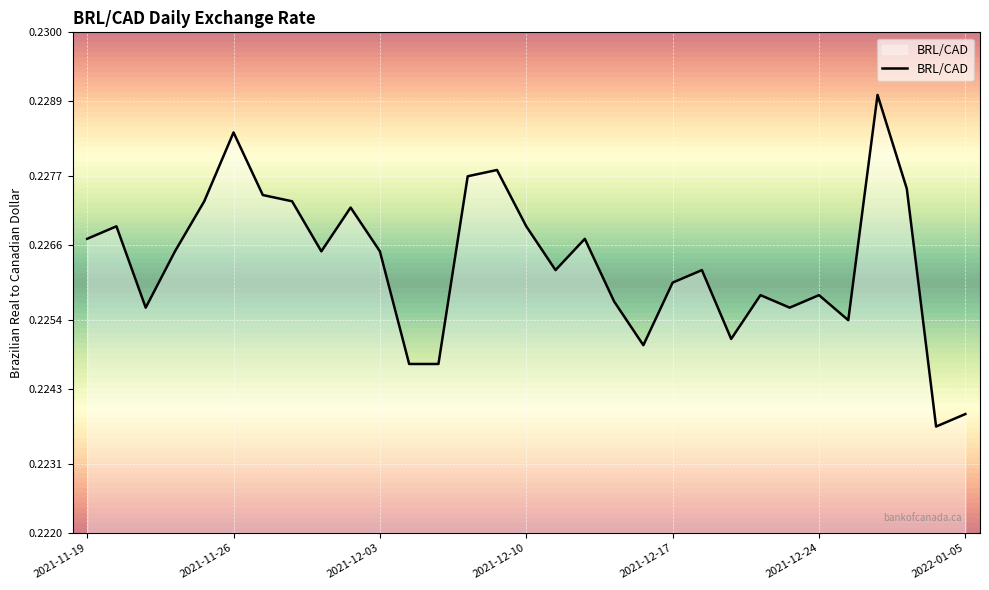

Rank the categories by value from highest to lowest.

2021-12-30, 2021-11-26, 2021-12-09, 2021-12-08, 2021-12-31, 2021-11-29, 2021-11-25, 2021-11-30, 2021-12-02, 2021-11-22, 2021-12-10, 2021-11-19, 2021-12-14, 2021-11-24, 2021-12-01, 2021-12-03, 2021-12-13, 2021-12-20, 2021-12-17, 2021-12-22, 2021-12-24, 2021-12-15, 2021-11-23, 2021-12-23, 2021-12-29, 2021-12-21, 2021-12-16, 2021-12-06, 2021-12-07, 2022-01-05, 2022-01-04